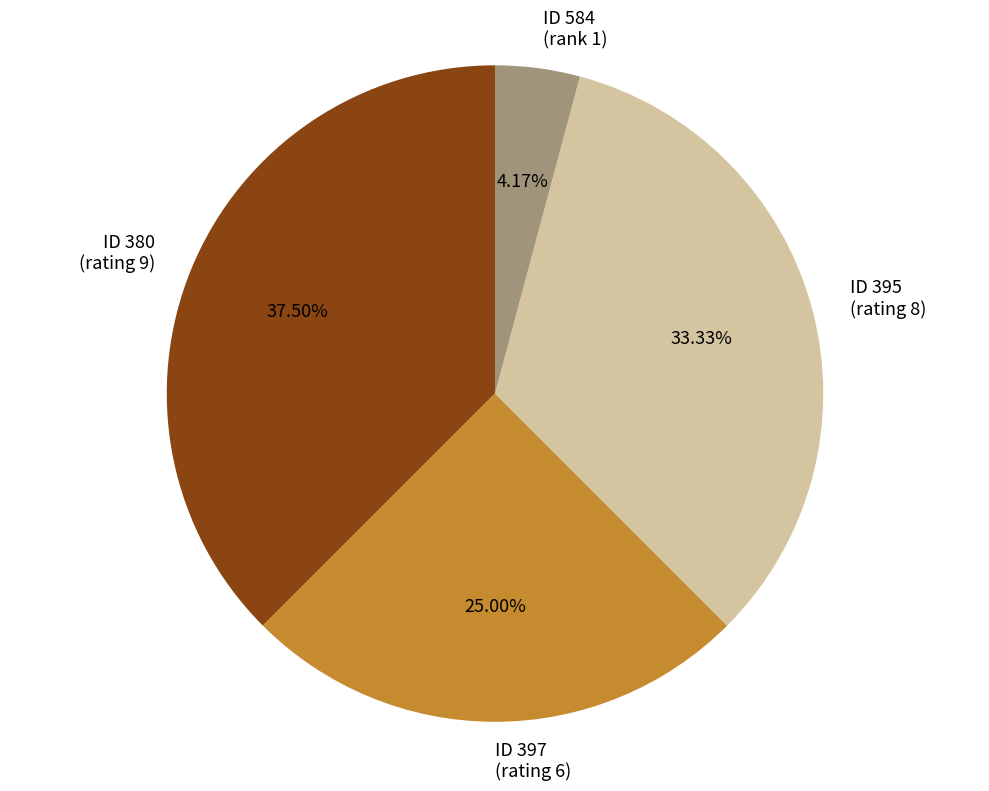

Which category has the smallest portion of the pie?

ID 584 (rank 1)